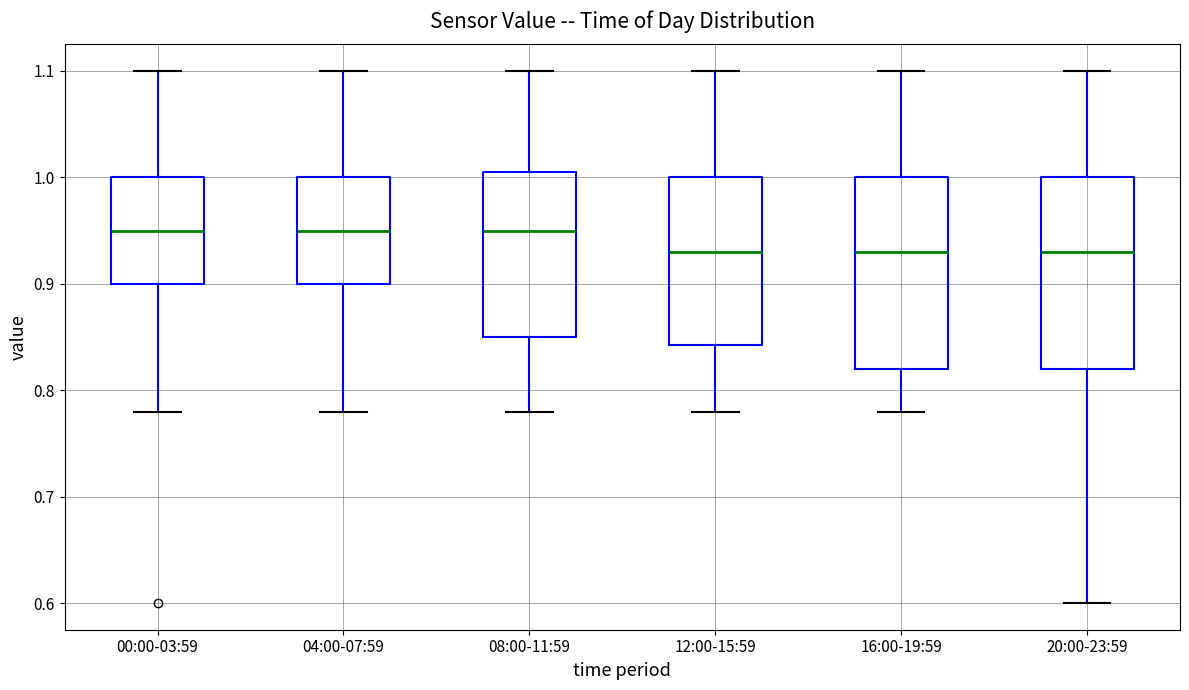

Reading left to right, transcribe this box plot: for each box, give where its median line is, the range the box spans, and where its two whiskers end, as read against the y-axis. The values are not printed on the chart, so give them approximately, as read against the axis.

00:00-03:59: median 0.95, box 0.90 to 1.00, whiskers 0.78 to 1.10
04:00-07:59: median 0.95, box 0.90 to 1.00, whiskers 0.78 to 1.10
08:00-11:59: median 0.95, box 0.85 to 1.01, whiskers 0.78 to 1.10
12:00-15:59: median 0.93, box 0.84 to 1.00, whiskers 0.78 to 1.10
16:00-19:59: median 0.93, box 0.82 to 1.00, whiskers 0.78 to 1.10
20:00-23:59: median 0.93, box 0.82 to 1.00, whiskers 0.60 to 1.10